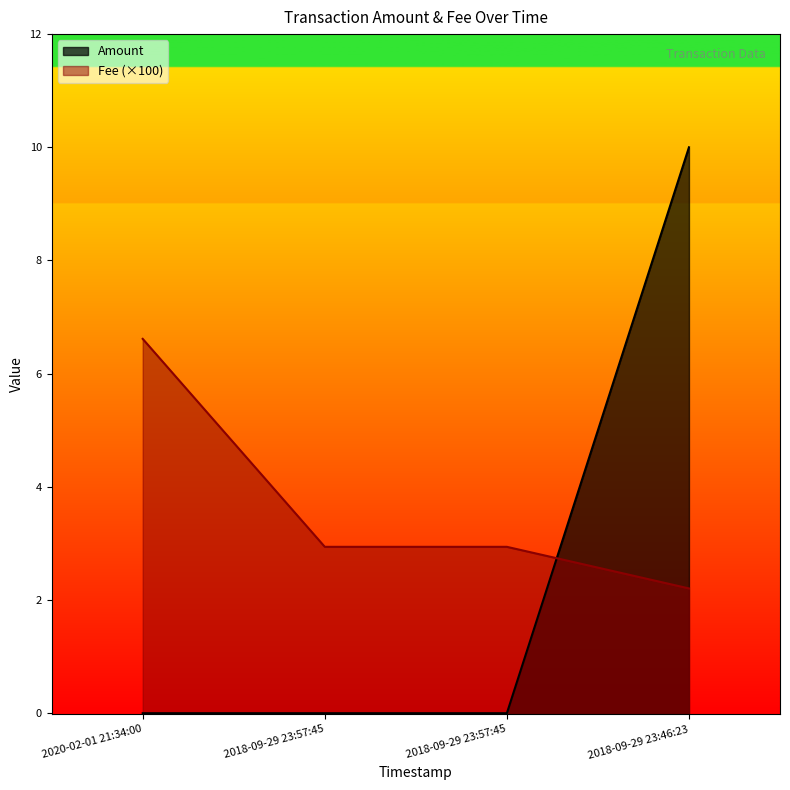

True or false: Amount has more than 2 interior local peaks.

False